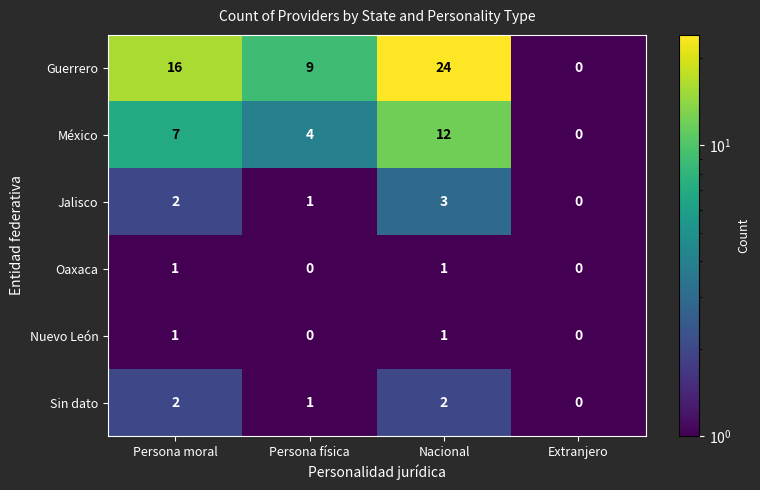

Reading right to left, what are all the values shown in this chart?

Guerrero: 0	24	9	16
México: 0	12	4	7
Jalisco: 0	3	1	2
Oaxaca: 0	1	0	1
Nuevo León: 0	1	0	1
Sin dato: 0	2	1	2